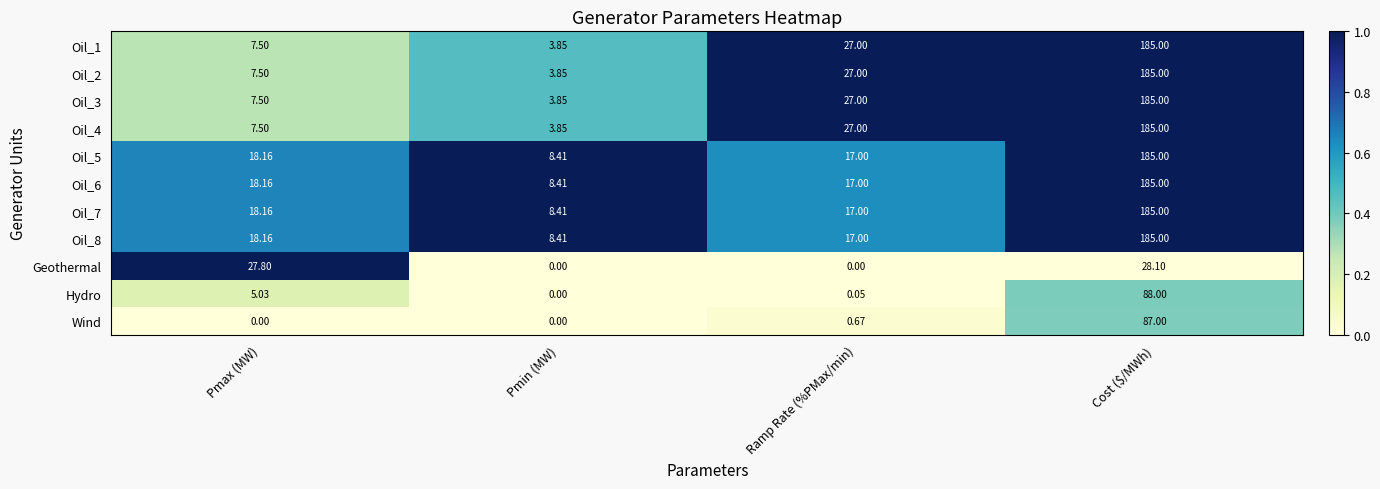

At which label does Oil_5 first exceed 18?

Pmax (MW)